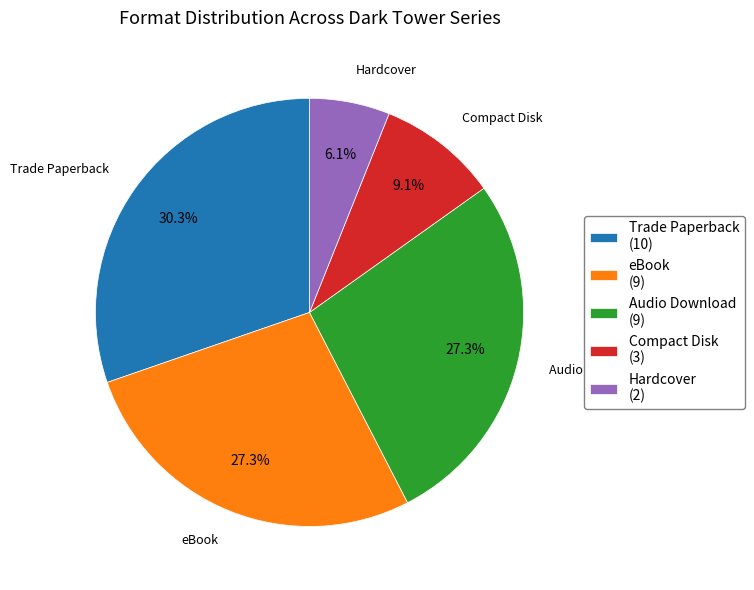

The Audio Download slice represents 27% of the pie. True or false?

True